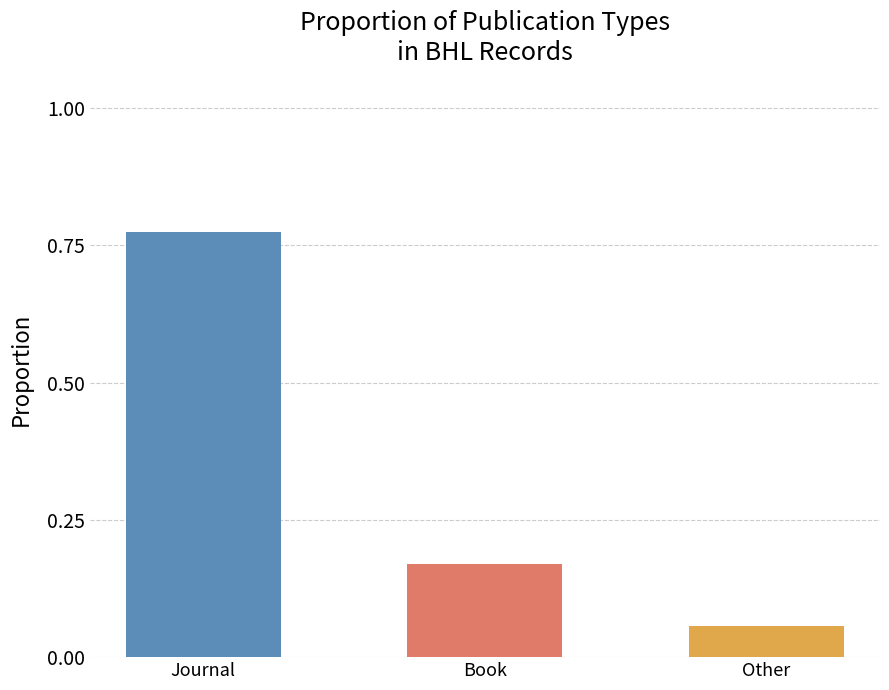

What is the label of the 3rd bar from the left?

Other